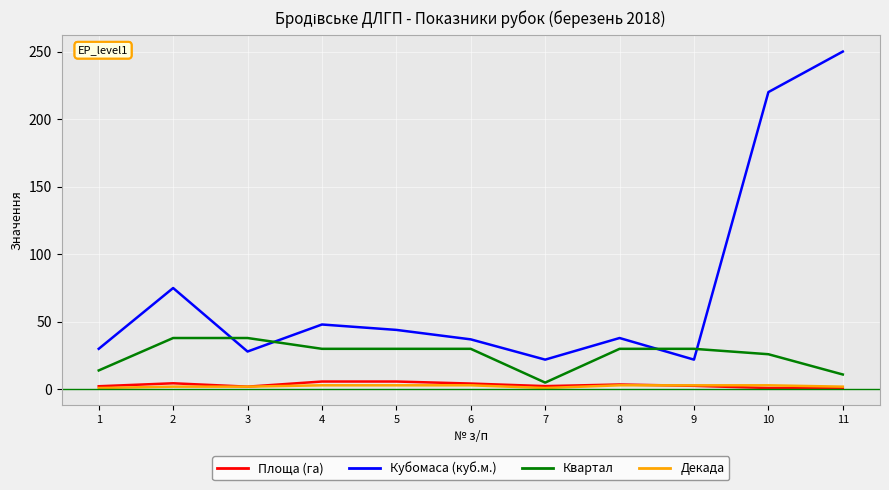

Which series changed the most between 4 and 7?

Кубомаса (куб.м.)